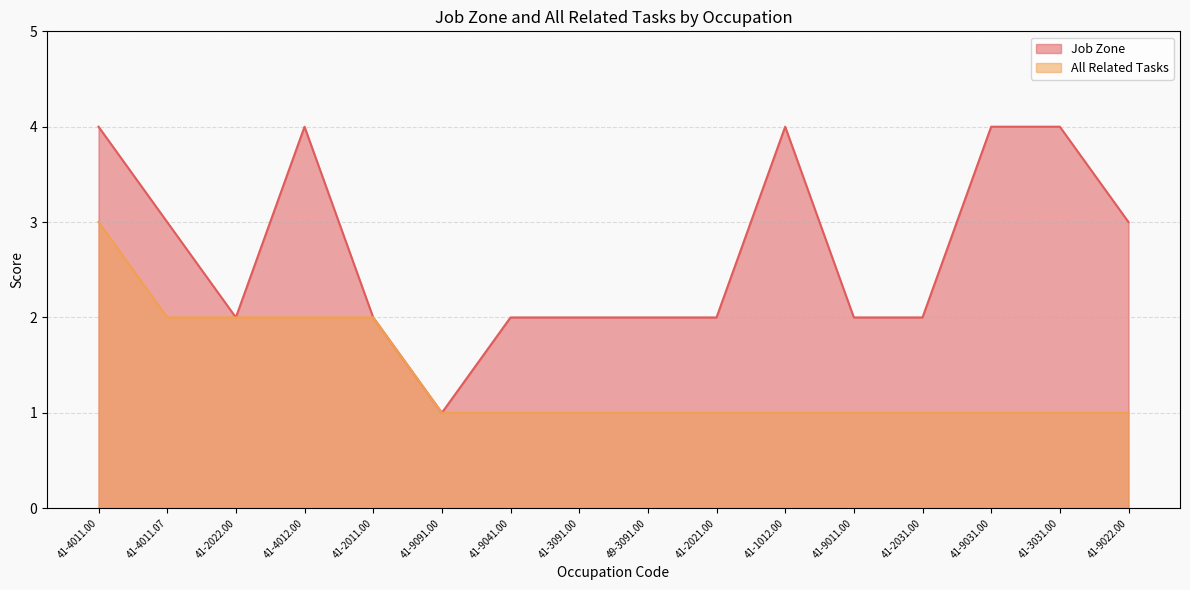

What position from the left is 41-1012.00?

11